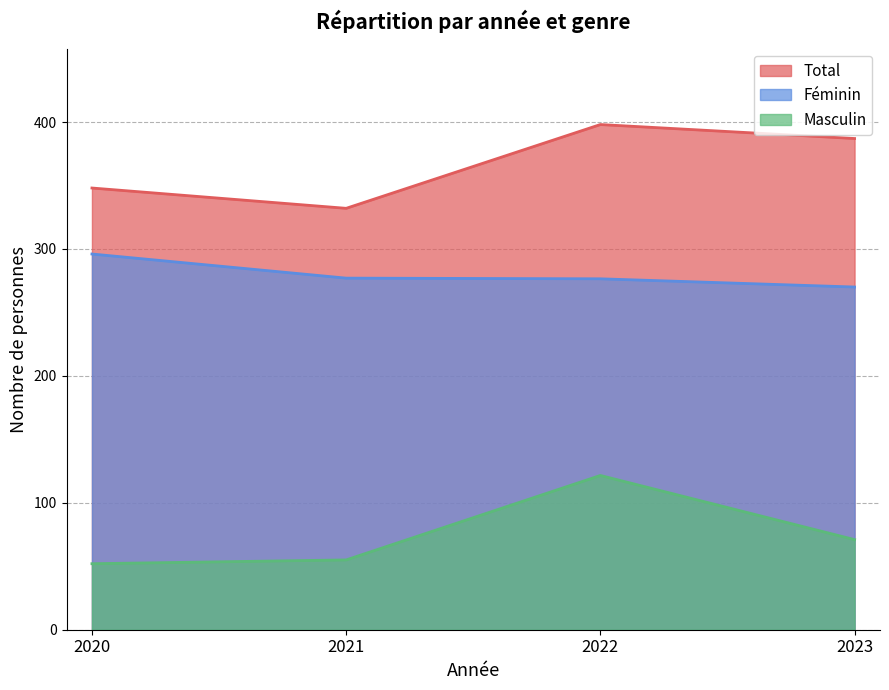

Reading left to right, extract all data points from this chart.

Total: 348.0	332.0	398.0	387.0
Féminin: 296.0	277.0	276.5	270.0
Masculin: 52.0	55.0	121.5	71.0